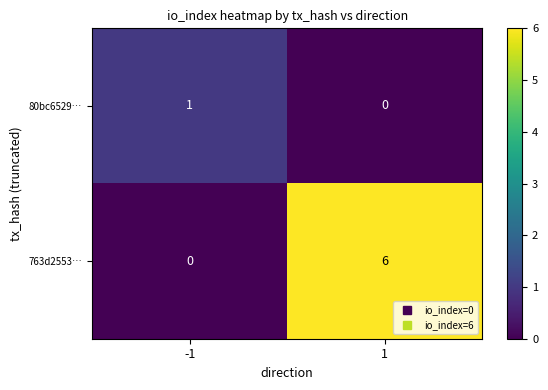

What is the sum of the 763d2553… values at -1 and 1?

6